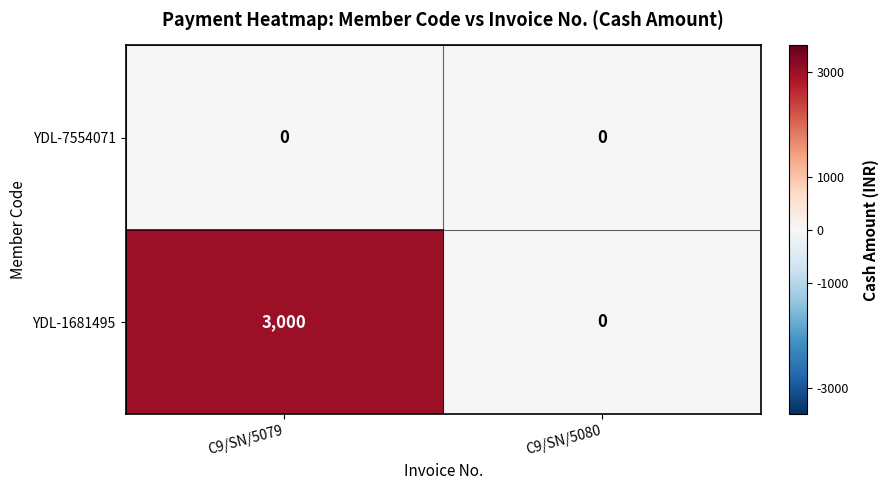

How many data points in YDL-1681495 are less than 3000?

1